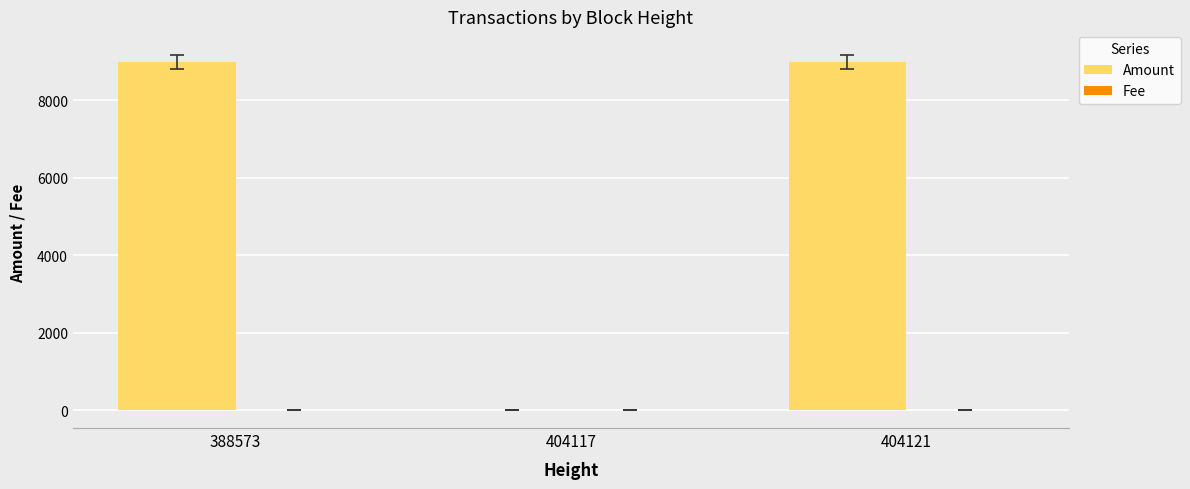

What is the total value across all series at 388573?

9001